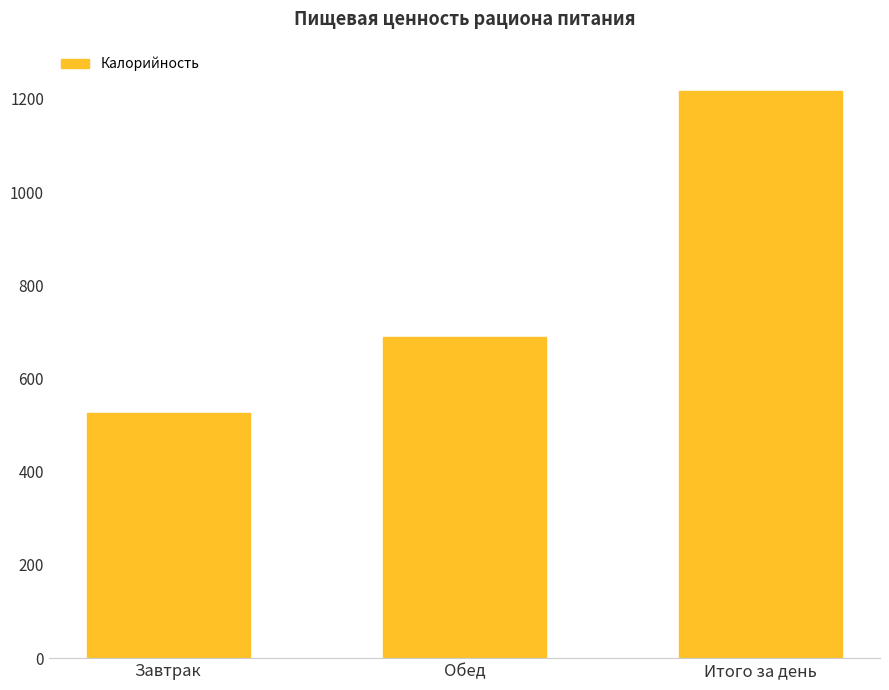

Between Обед and Завтрак, which is larger?

Обед